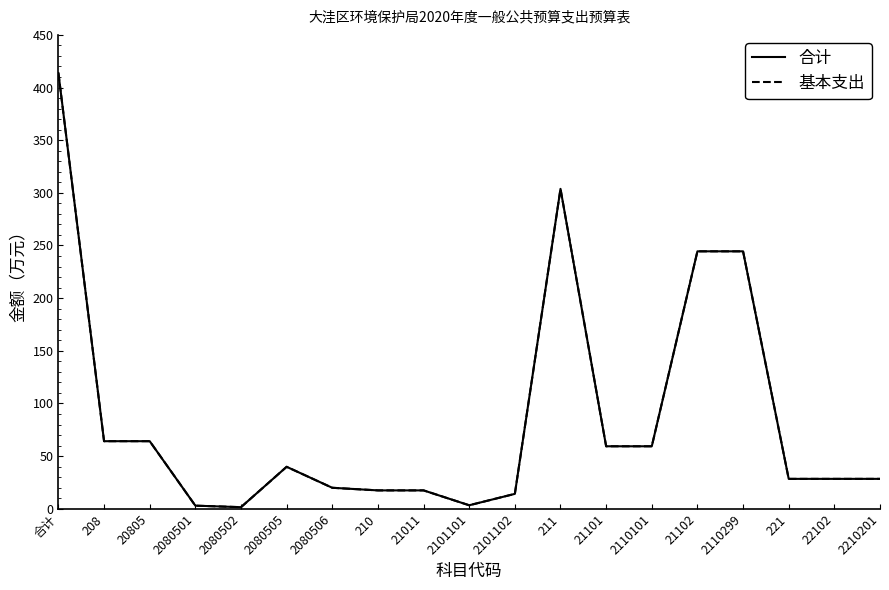

Is this an area chart (filled region under the line)?

No